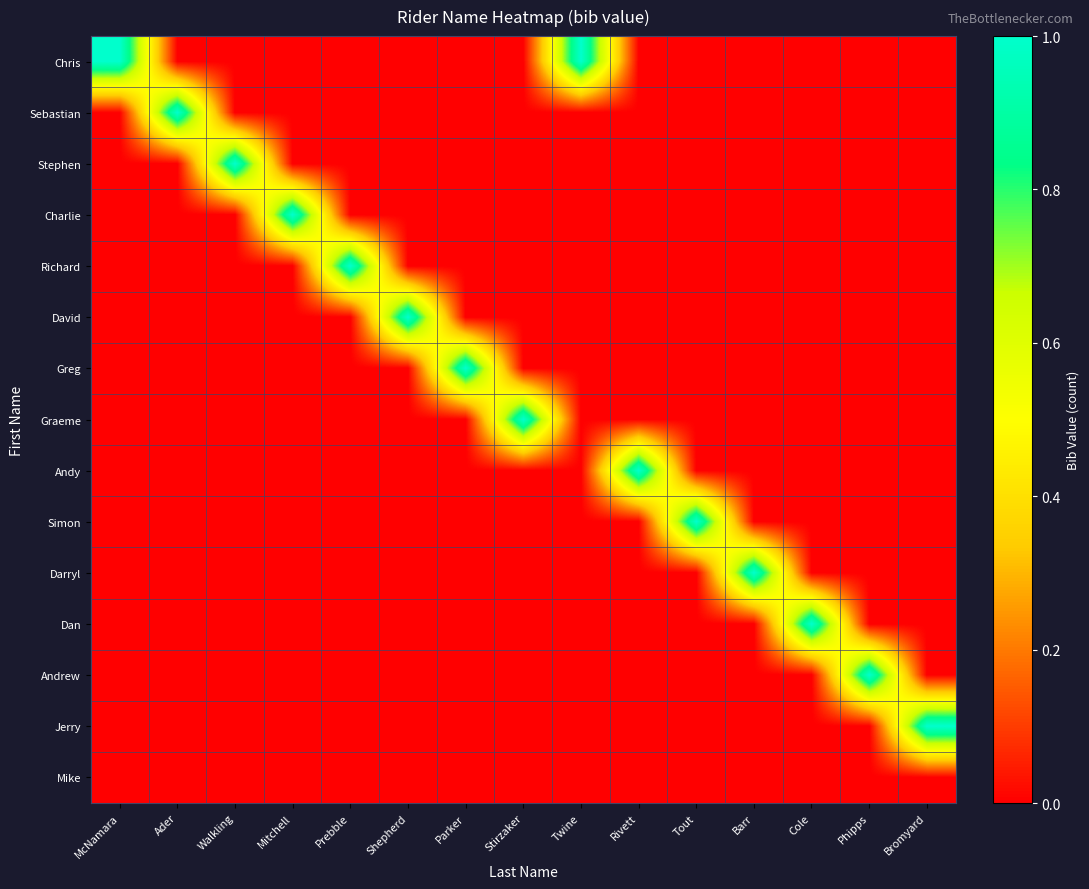

Which series has the largest total across all categories?

Chris